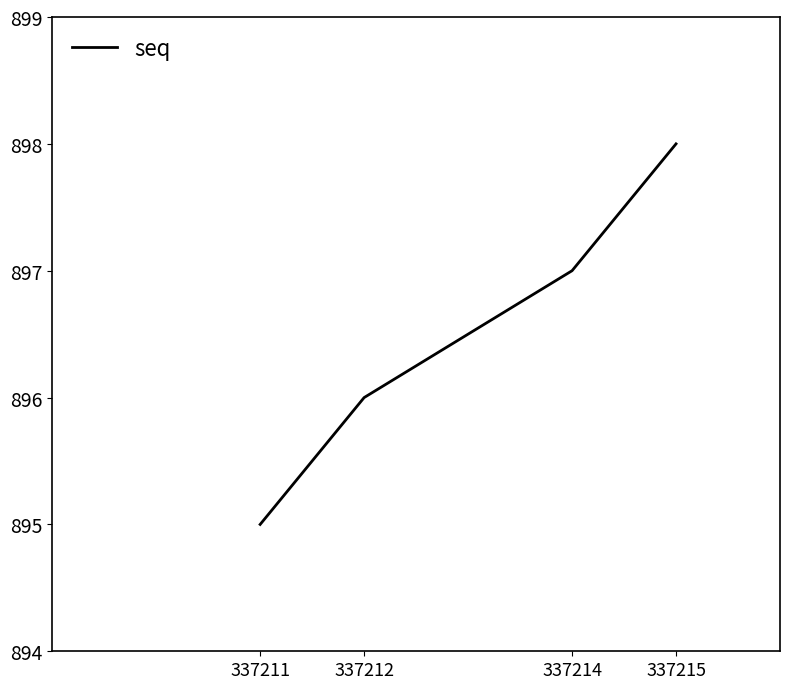

How many categories are shown in the chart?

4